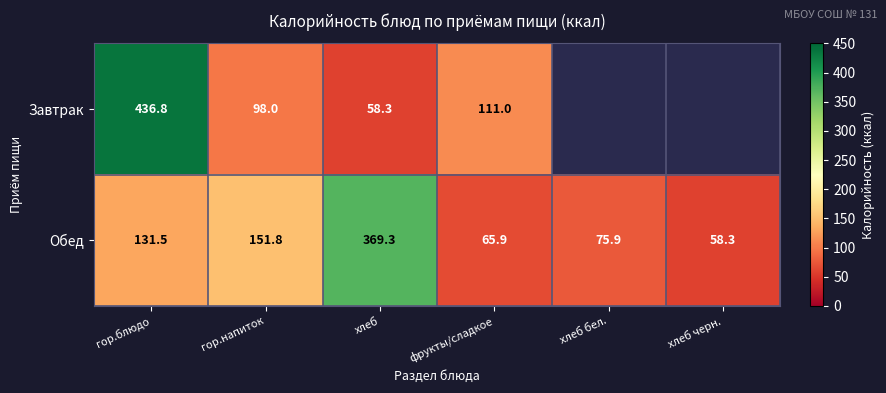

How many values in the Обед series exceed 131?

3